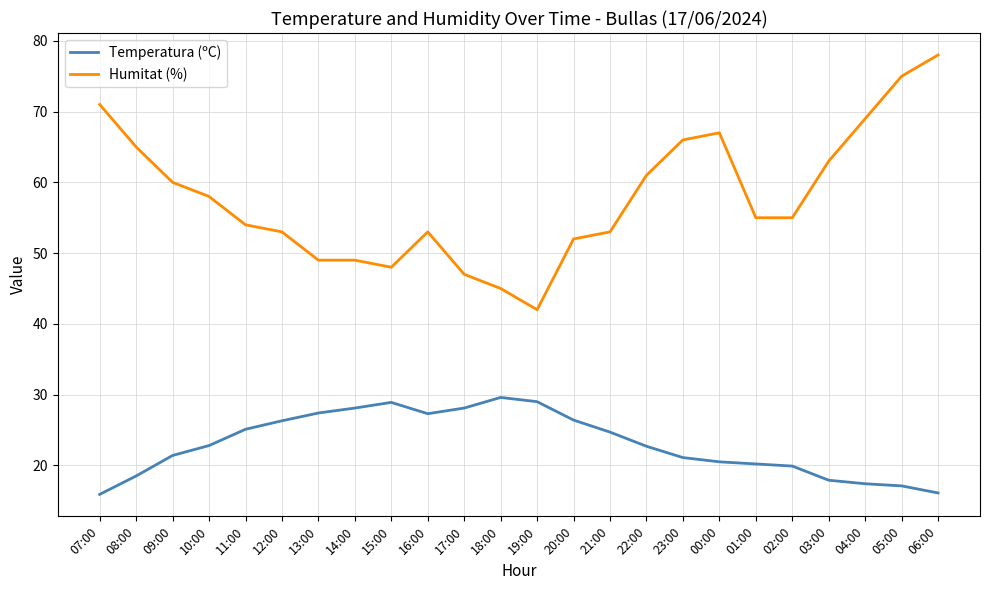

What position from the right is 02:00?

5